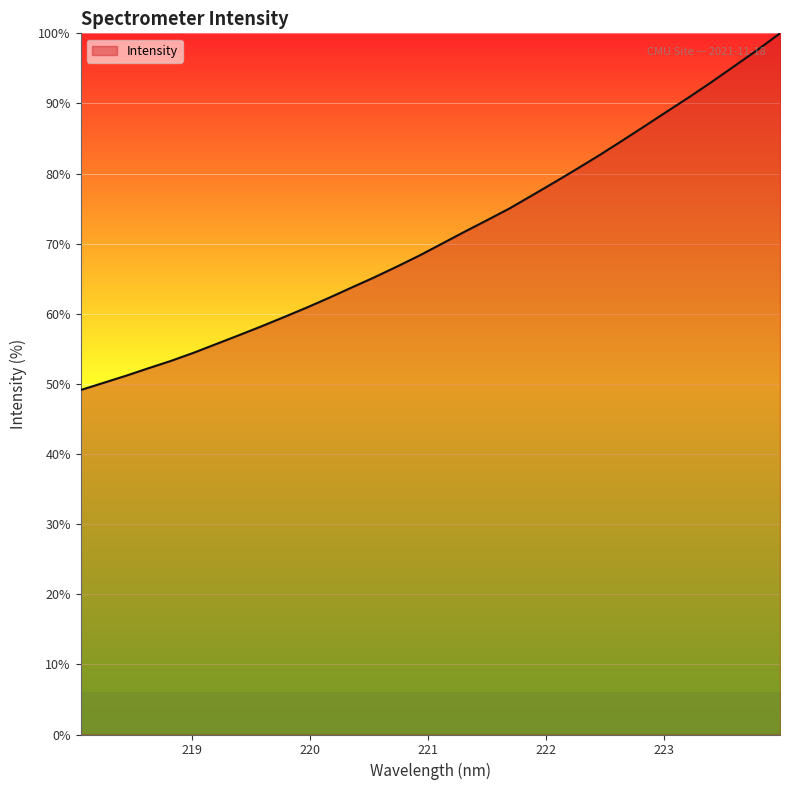

What is the greatest value displayed?

100.0